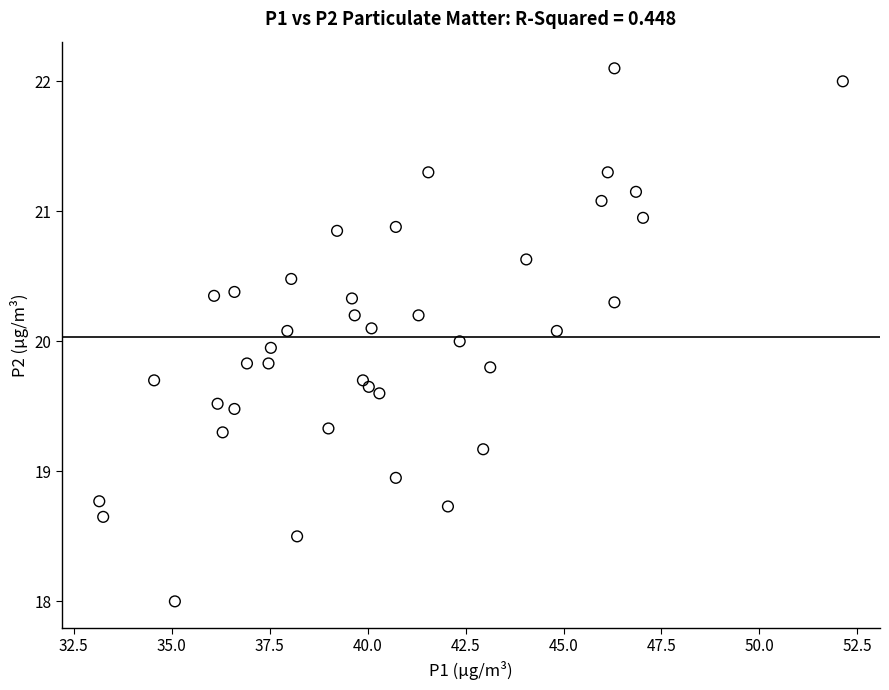

What is the range of X values (max minus min)?

19.0